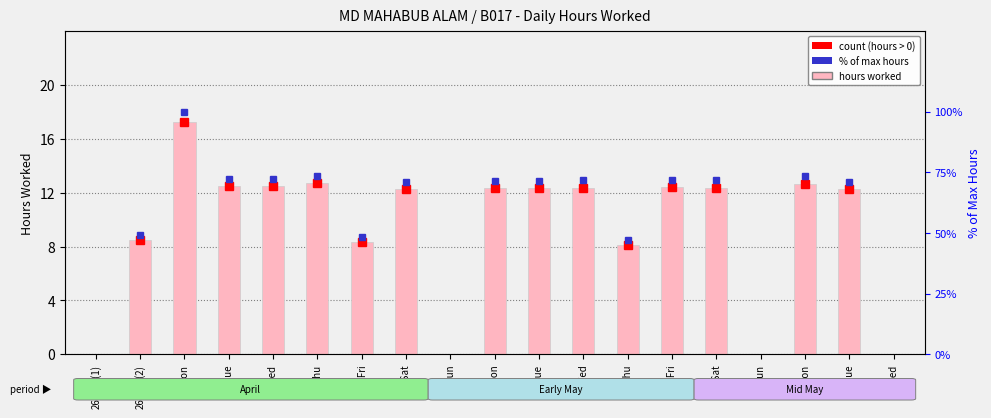

What is the value of the 5th bar from the left?

12.5